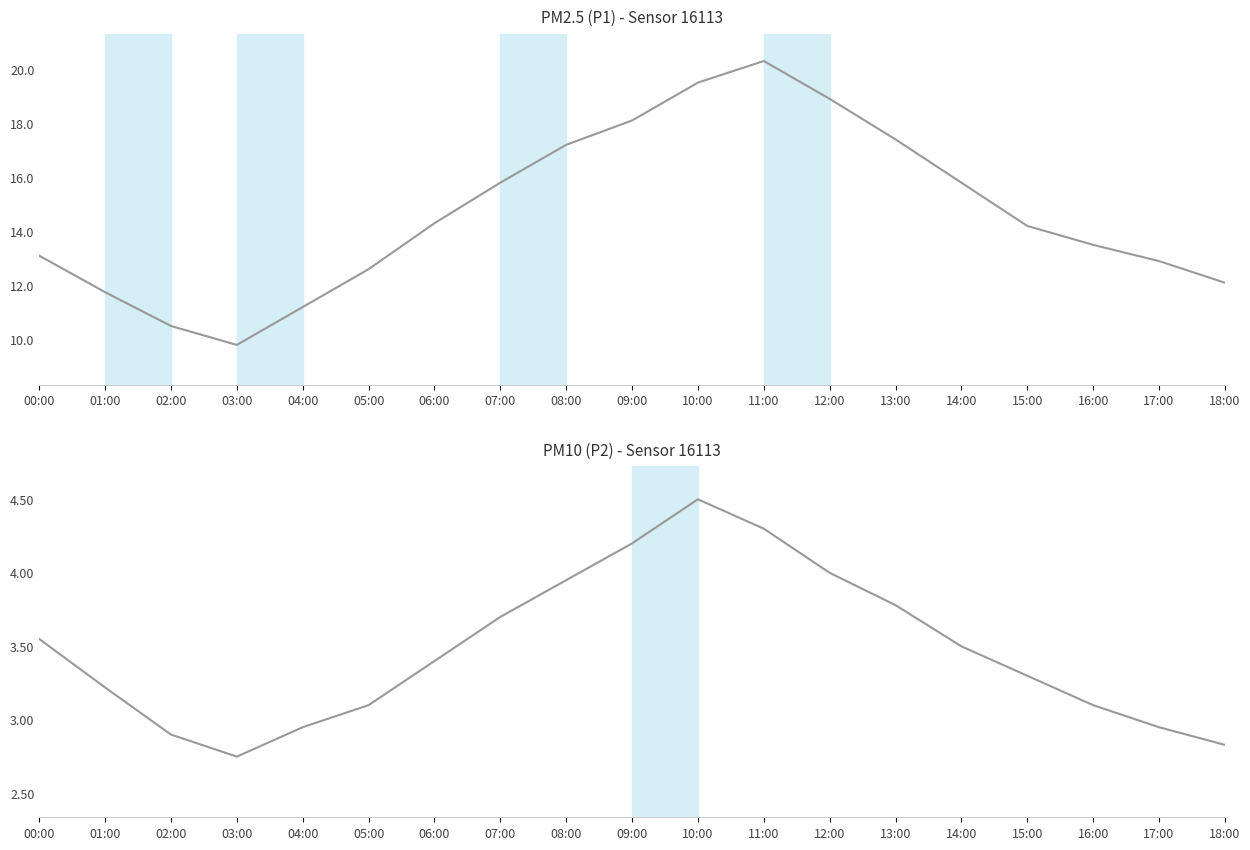

At which label is P2 closest to 3?

04:00